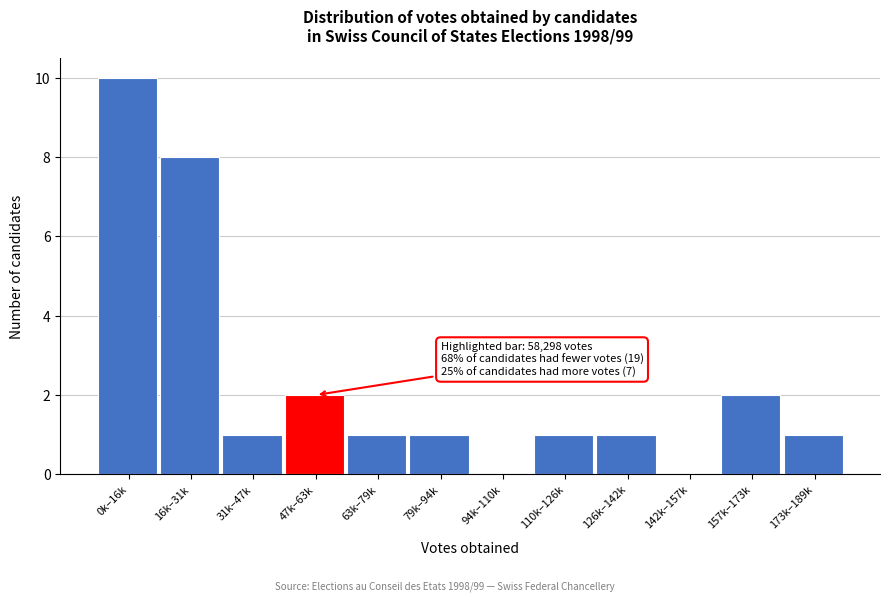

Reading right to left, transcribe all the data shown in this chart.

173k–189k=1	157k–173k=2	142k–157k=0	126k–142k=1	110k–126k=1	94k–110k=0	79k–94k=1	63k–79k=1	47k–63k=2	31k–47k=1	16k–31k=8	0k–16k=10